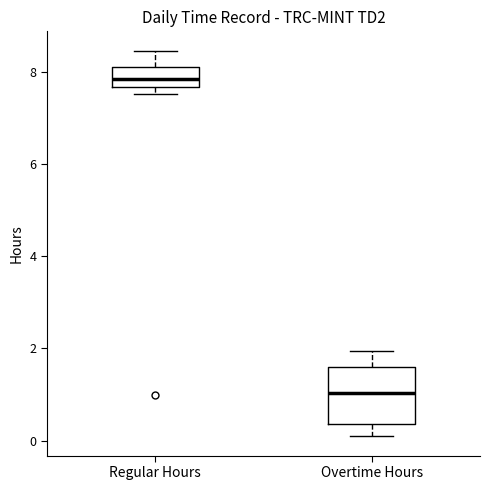

Which box's median line is the highest?

Regular Hours